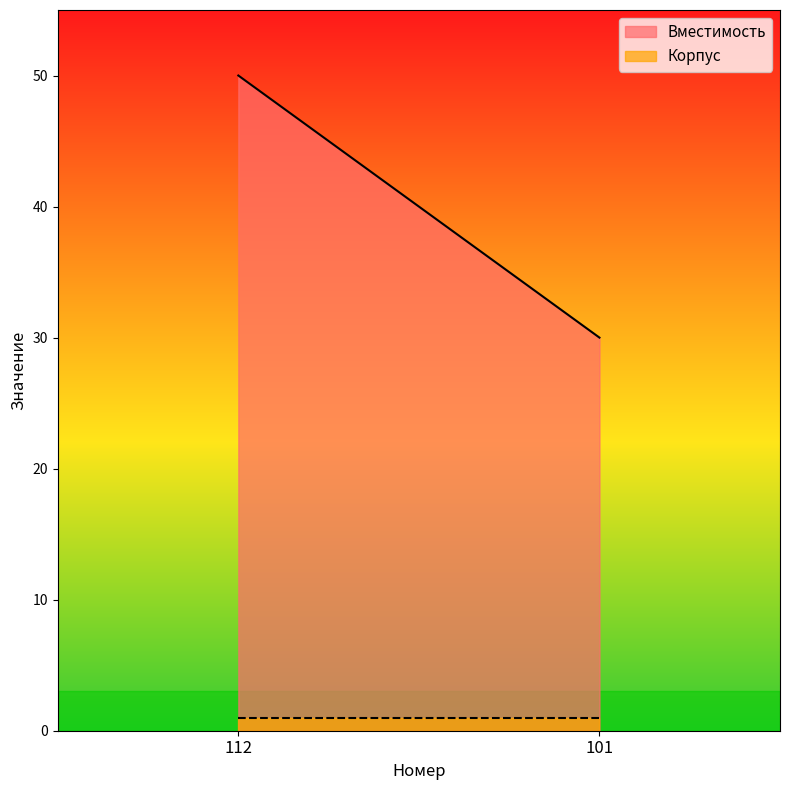

What is the value of the Вместимость point at the 2nd from the left?

30